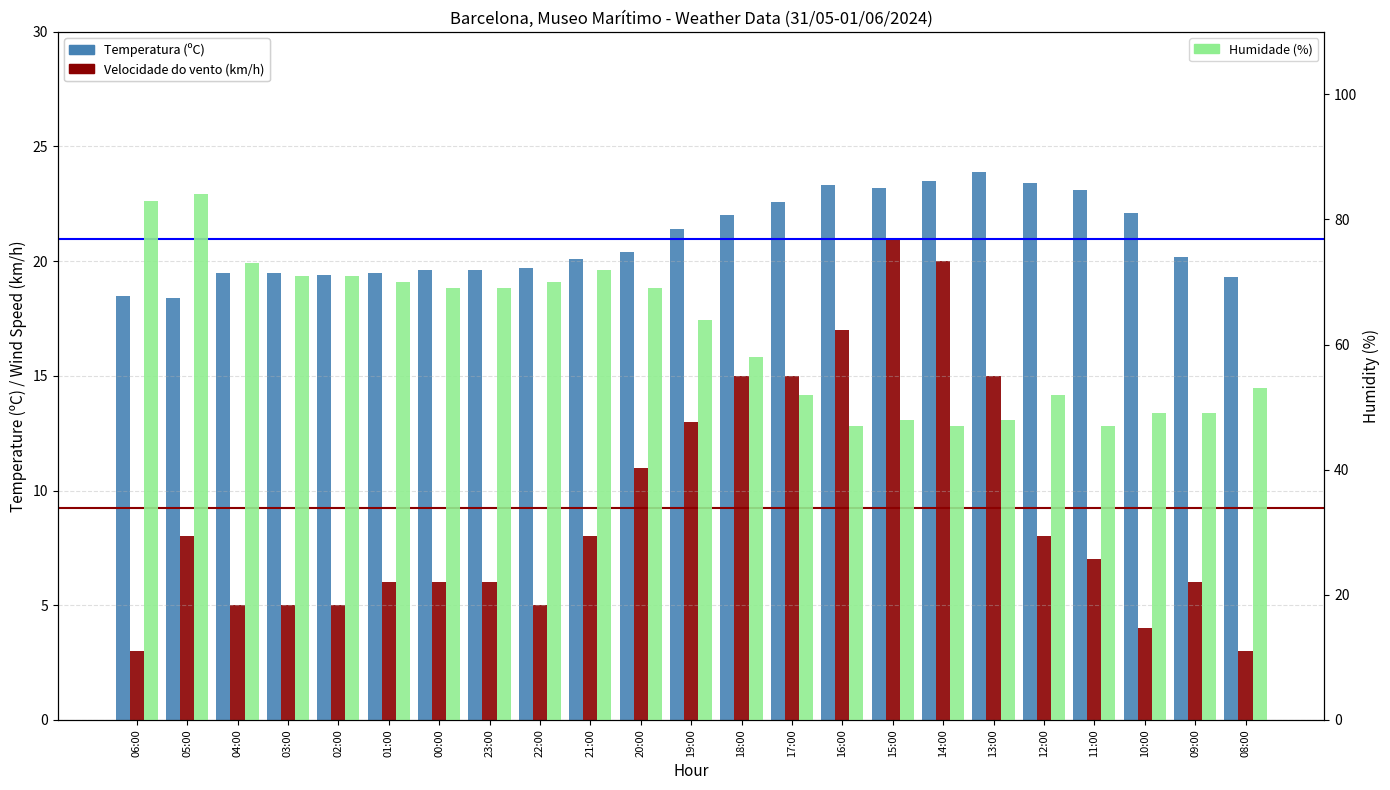

At which category is the sum across all series the highest?

05:00